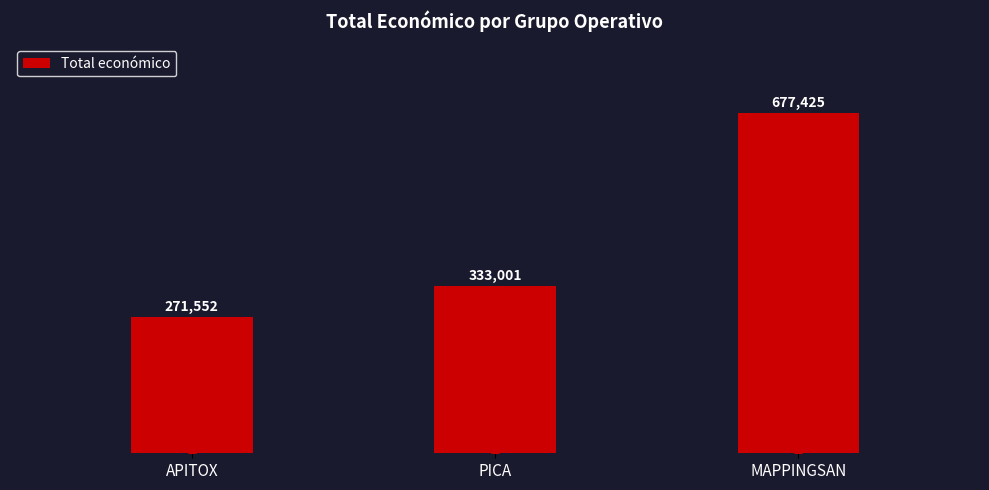

The chart shows a value of 271552 at APITOX. True or false?

True